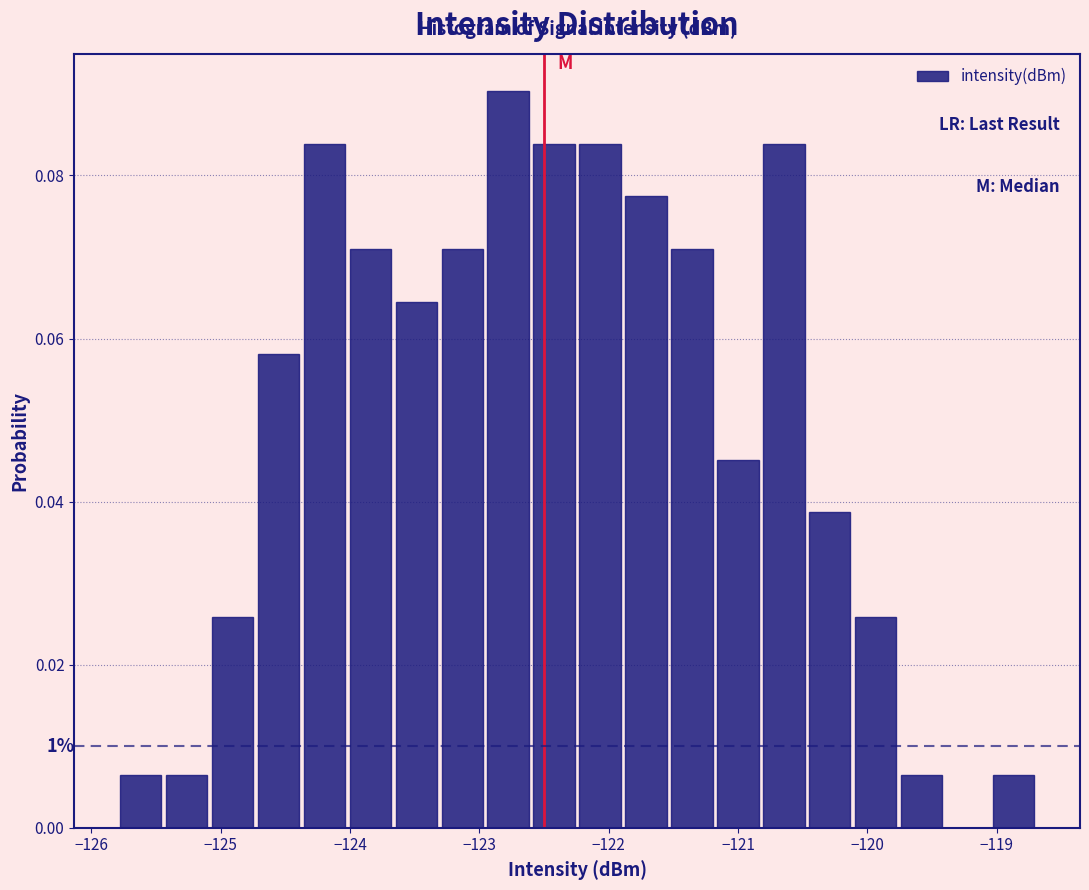

Around what value on the x-axis is the tallest bar? Give the approximate position of its centre, as read against the axis.

-122.8